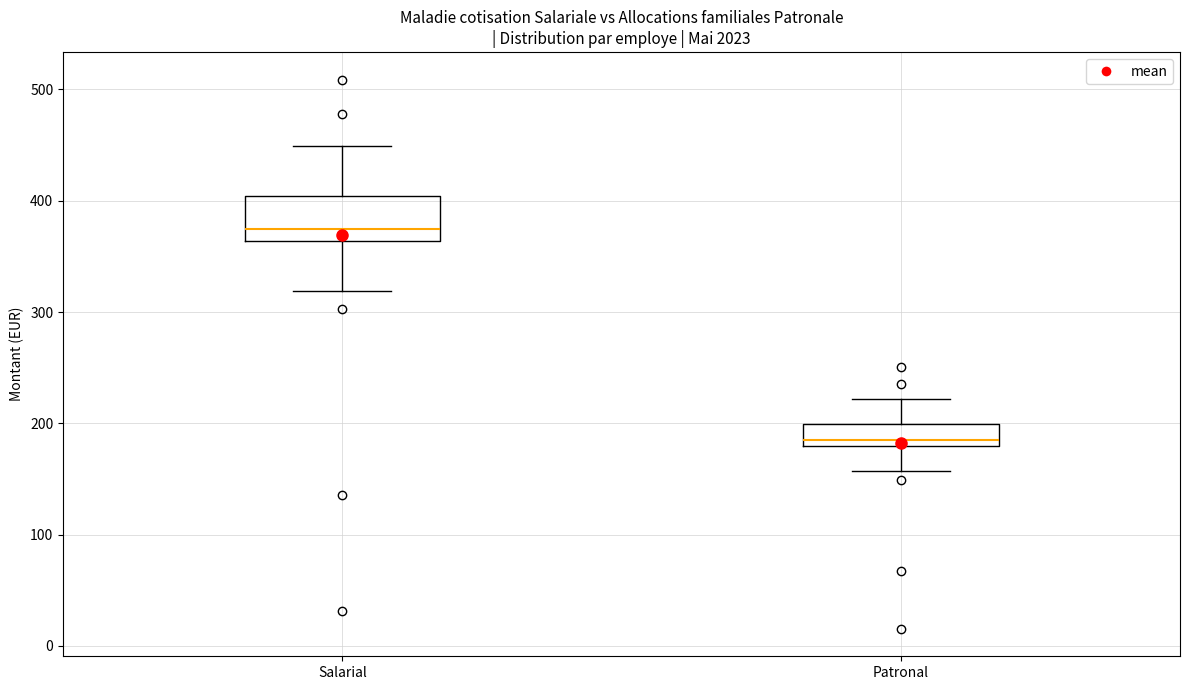

Which box's median line is the lowest?

Patronal